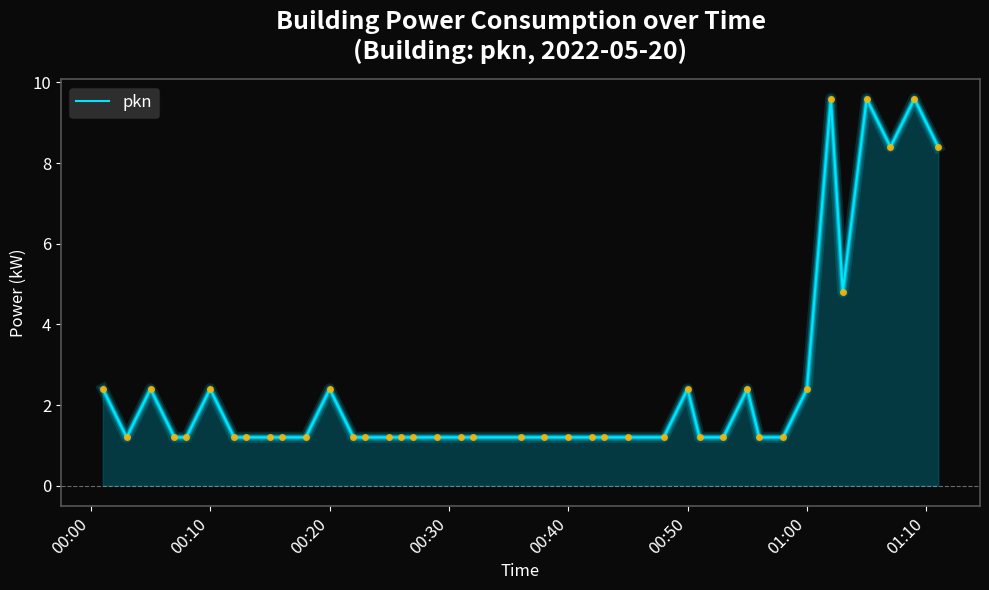

What is the greatest value displayed?

9.6